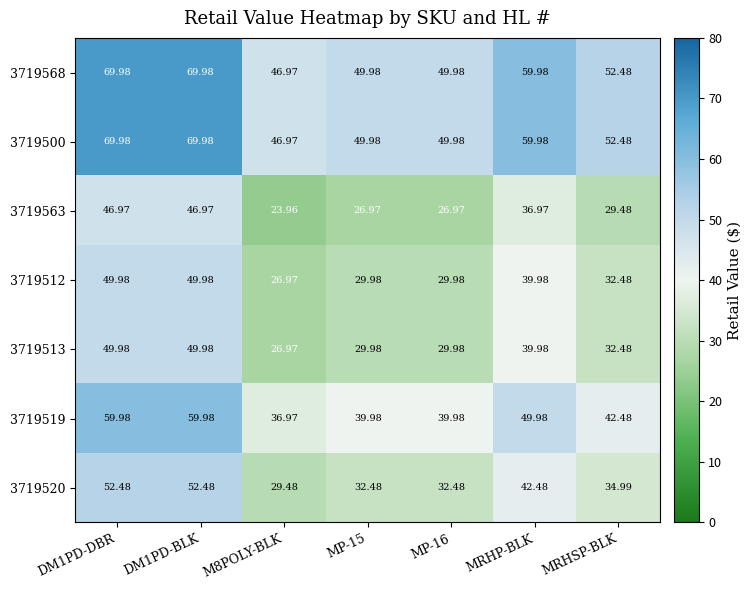

How many values in the 3719512 series exceed 32?

4